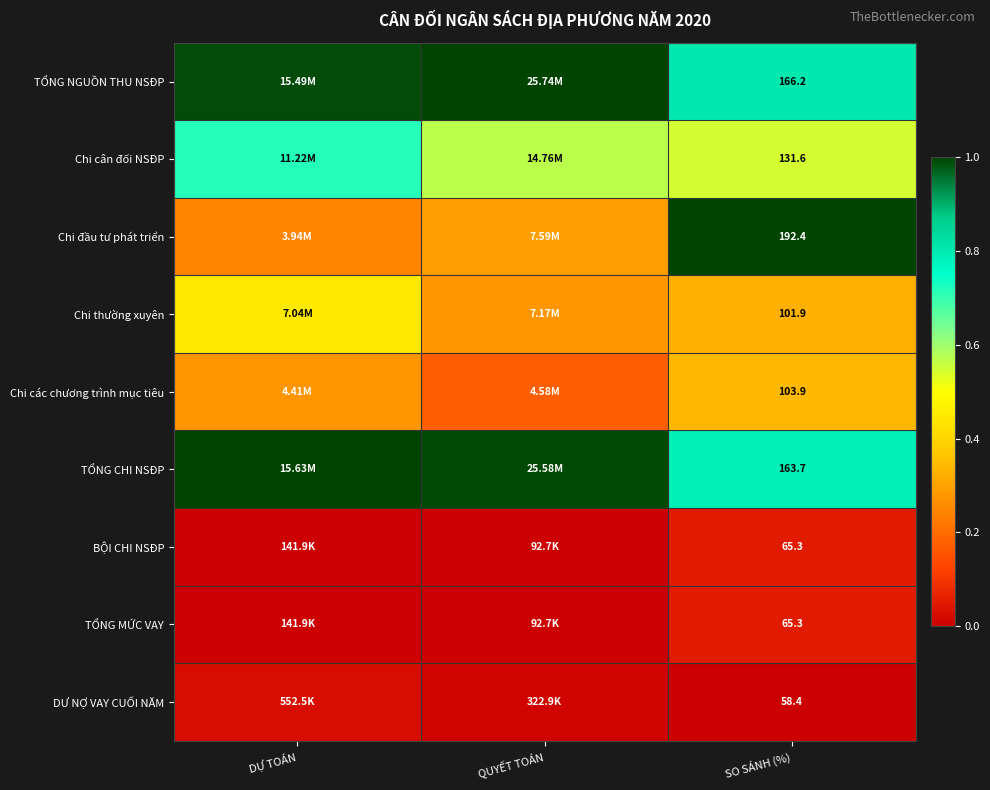

Which series has the largest total across all categories?

TỔNG NGUỒN THU NSĐP